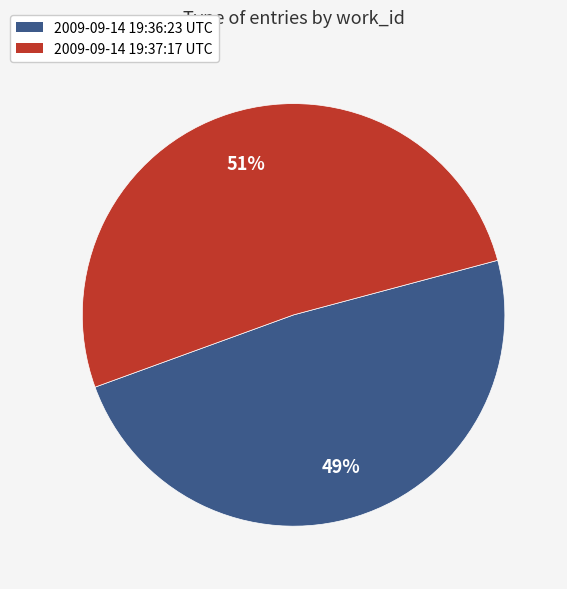

Between 2009-09-14 19:37:17 UTC and 2009-09-14 19:36:23 UTC, which is larger?

2009-09-14 19:37:17 UTC